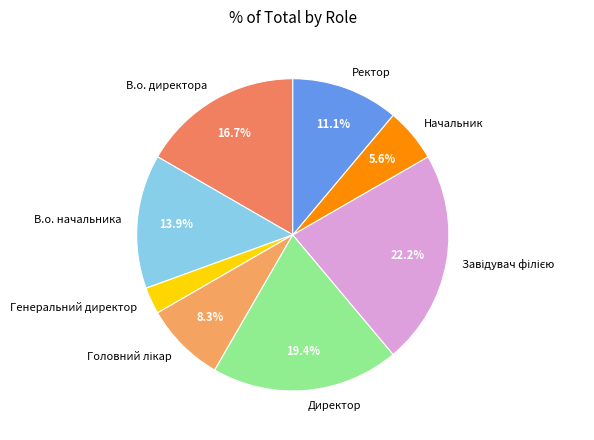

To the nearest percent, what percentage of the pie is В.о. начальника?

14%